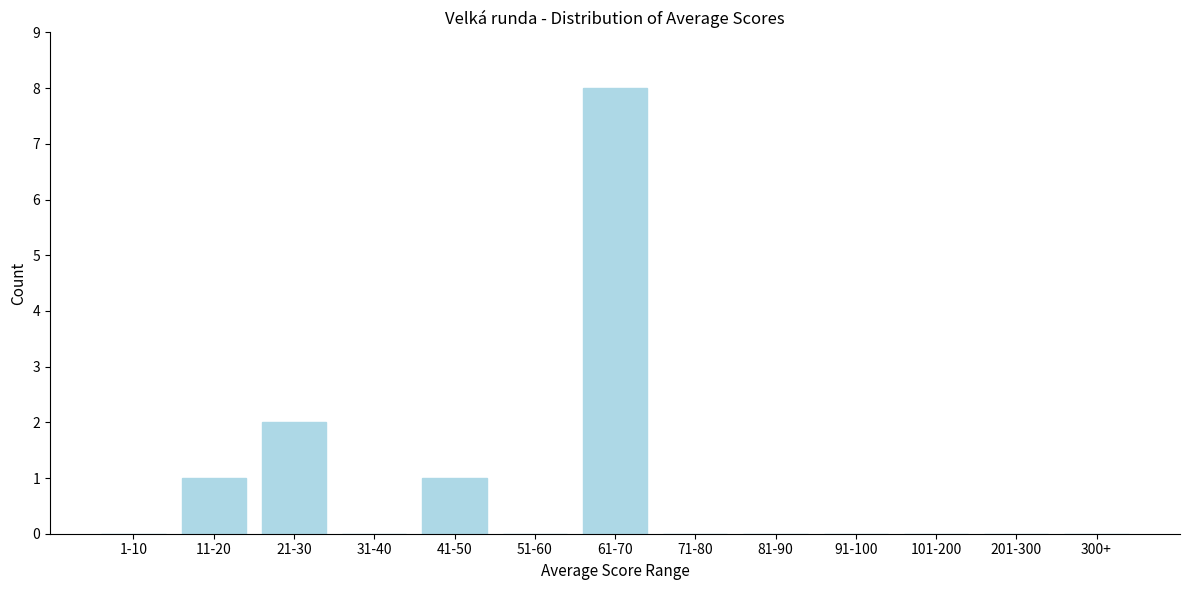

Reading left to right, transcribe all the data shown in this chart.

1-10=0	11-20=1	21-30=2	31-40=0	41-50=1	51-60=0	61-70=8	71-80=0	81-90=0	91-100=0	101-200=0	201-300=0	300+=0